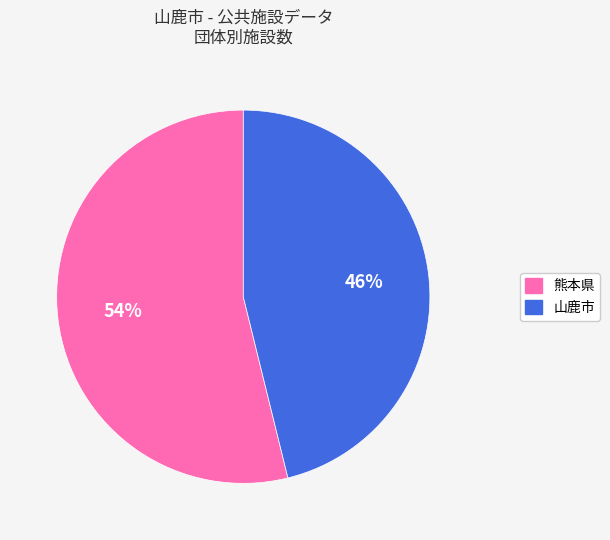

Rank the categories by value from lowest to highest.

山鹿市, 熊本県